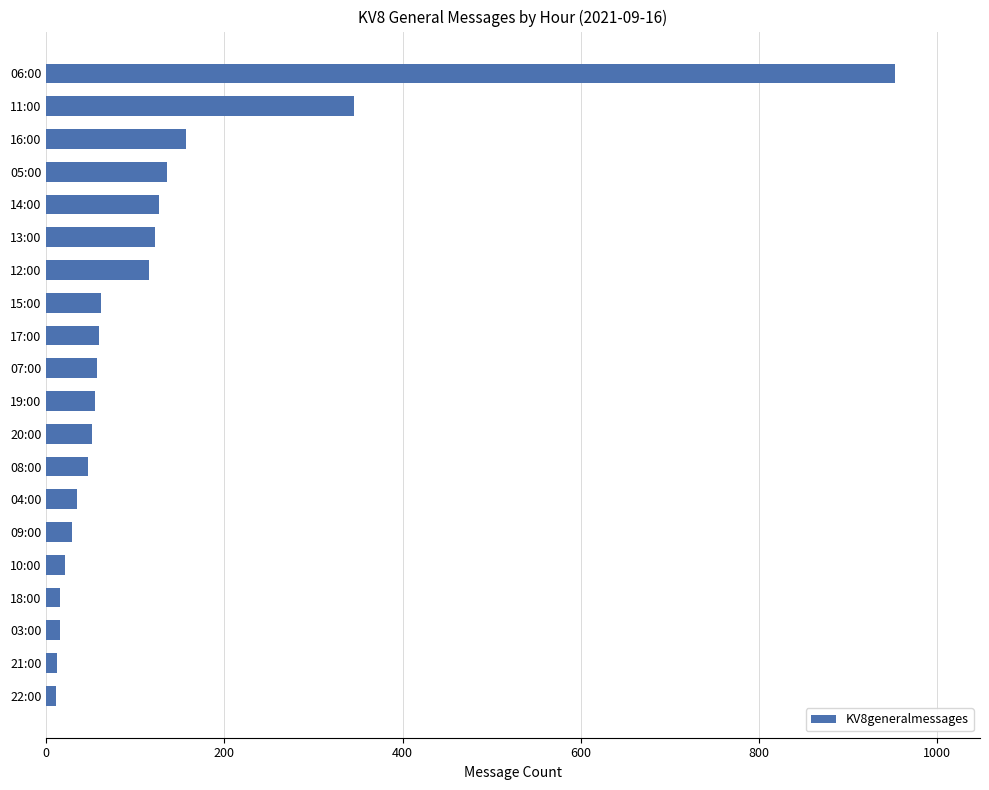

True or false: the data shows 16 at 03:00.

True